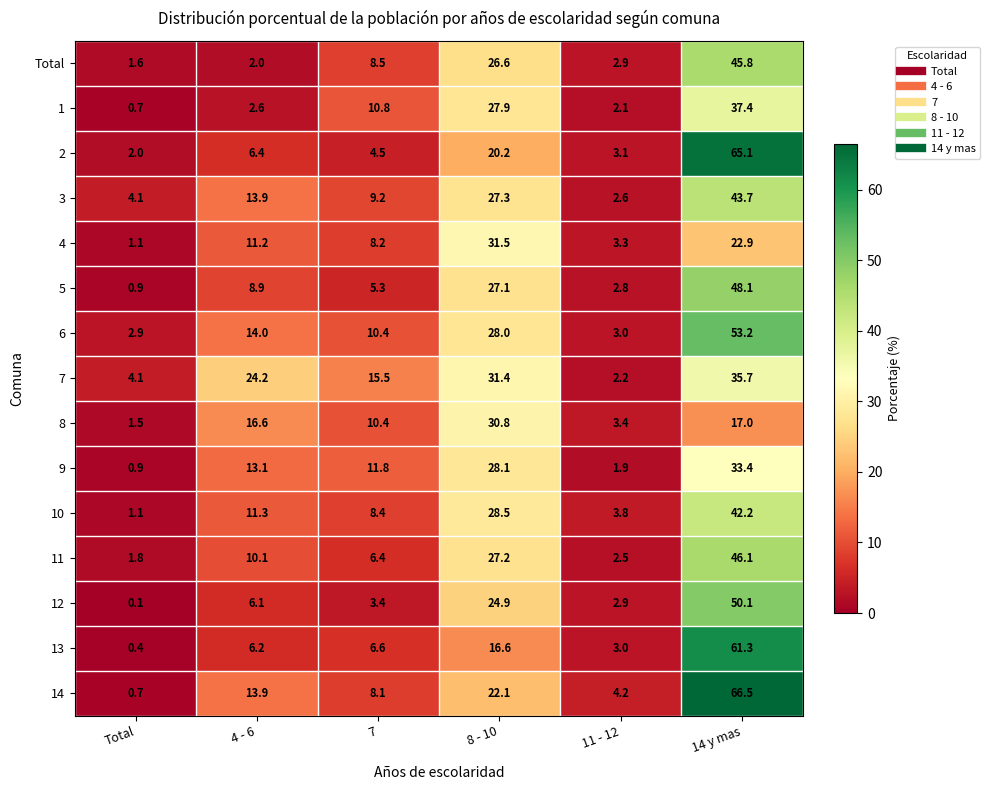

What is the average value of the 8 series?

13.3